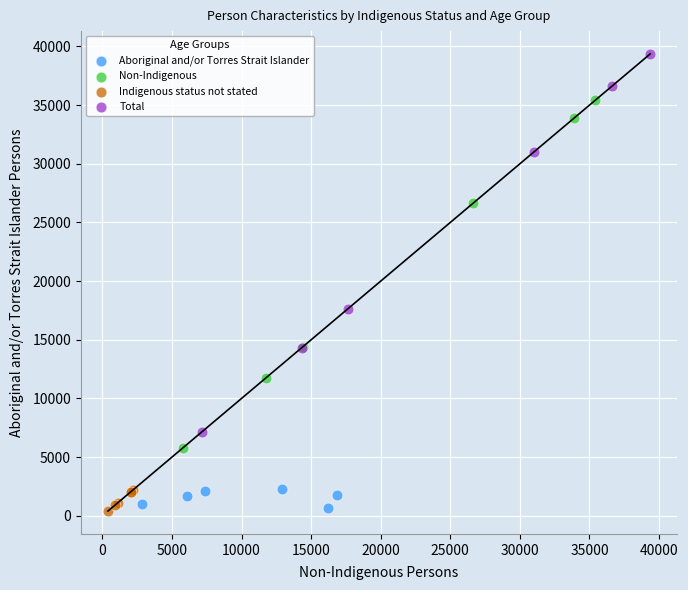

What are all the series names shown in the legend?

Aboriginal and/or Torres Strait Islander, Non-Indigenous, Indigenous status not stated, Total